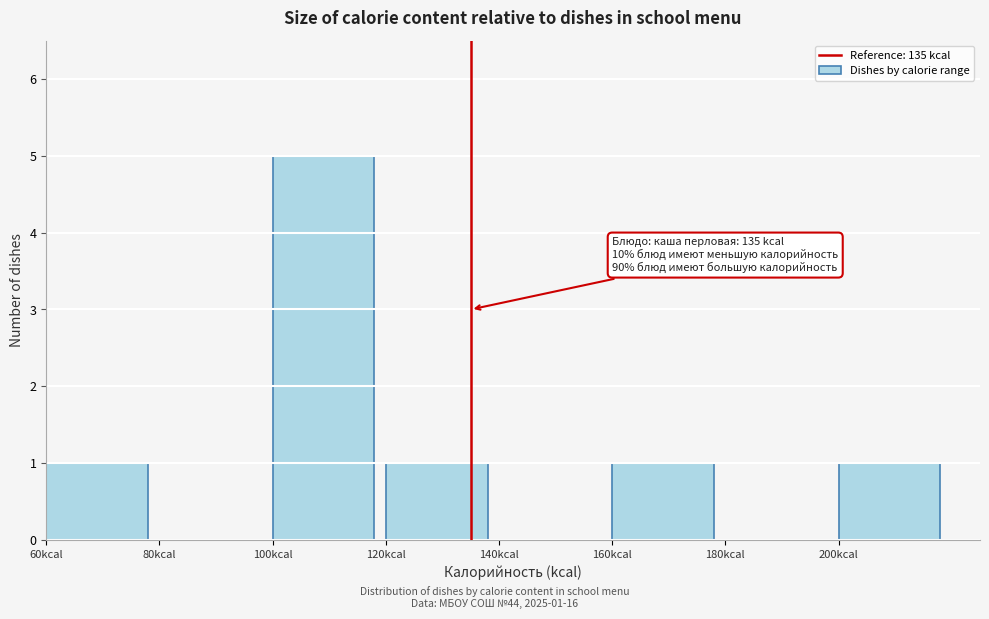

Over which range of the x-axis is the bar tallest?

100 to 120